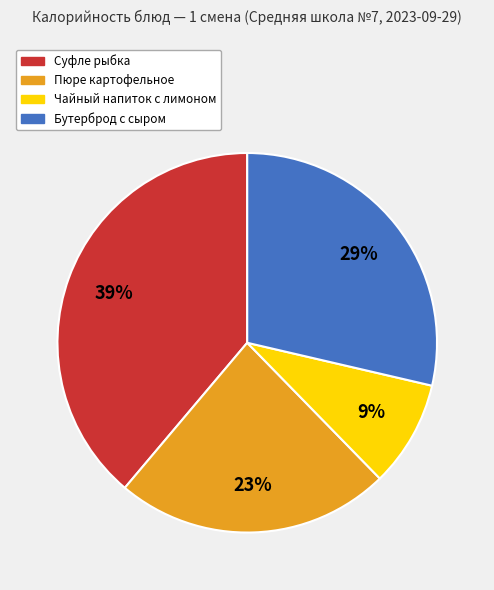

Is there any slice that represents more than half of the pie?

No